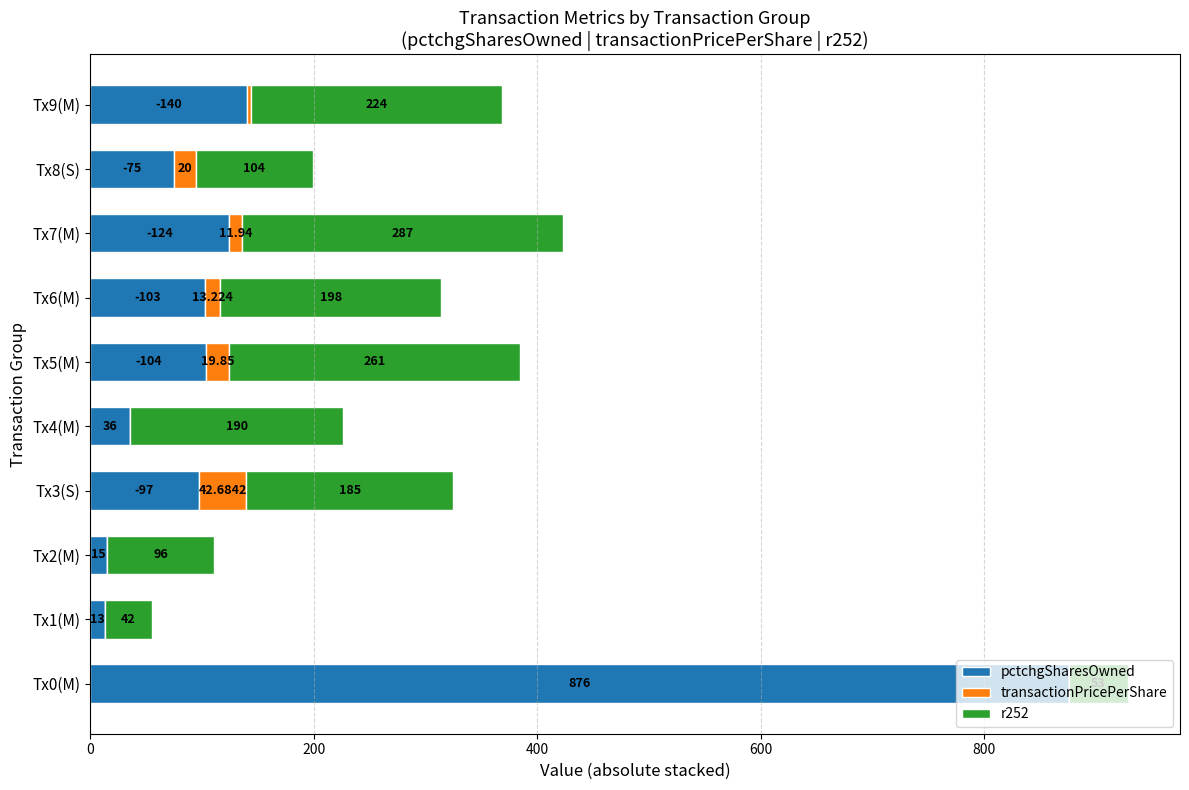

Reading left to right, what are all the values shown in this chart?

pctchgSharesOwned: 876.0	13.0	15.0	97.0	36.0	104.0	103.0	124.0	75.0	140.0
transactionPricePerShare: 0.0	0.0	0.0	42.7	0.0	19.9	13.2	11.9	20.0	4.3
r252: 53.0	42.0	96.0	185.0	190.0	261.0	198.0	287.0	104.0	224.0